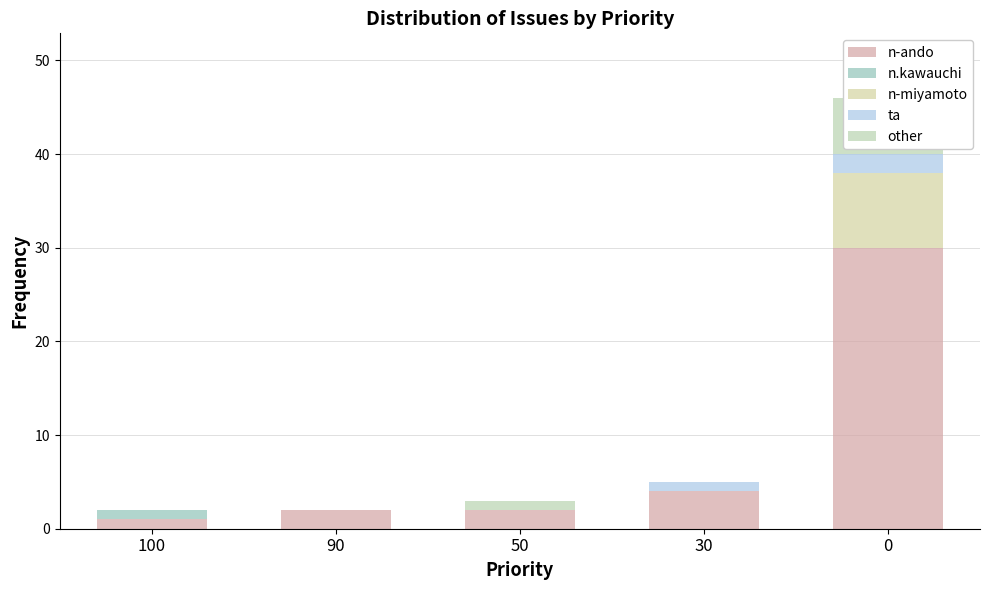

What is the value of the n-ando bar at the 2nd from the left?

2